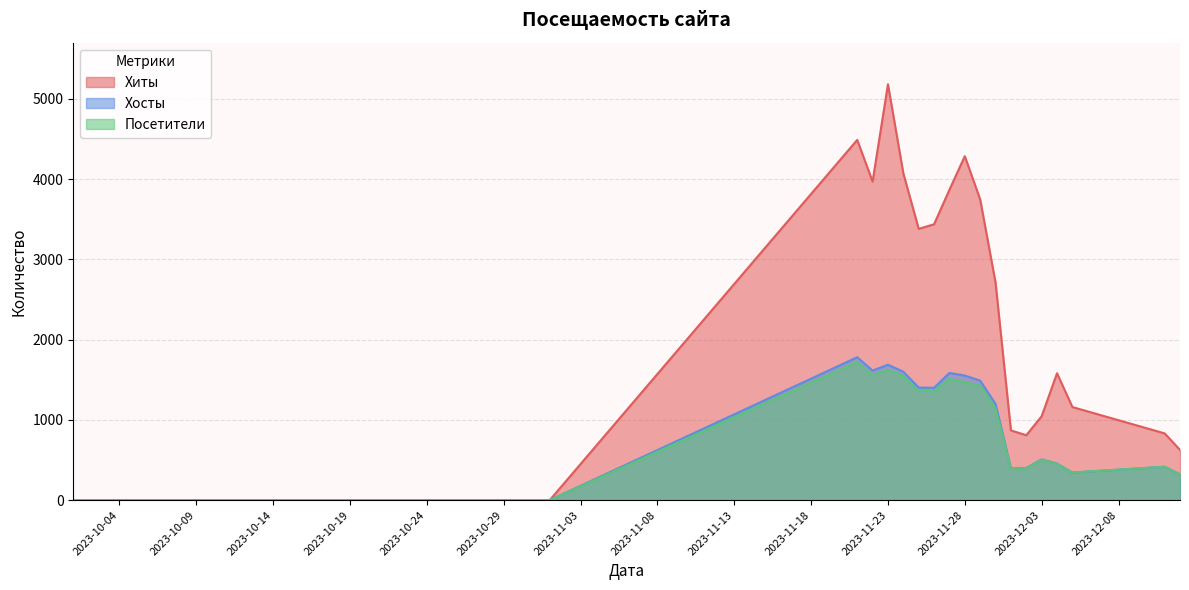

How many data points in Посетители are less than 1146?

10